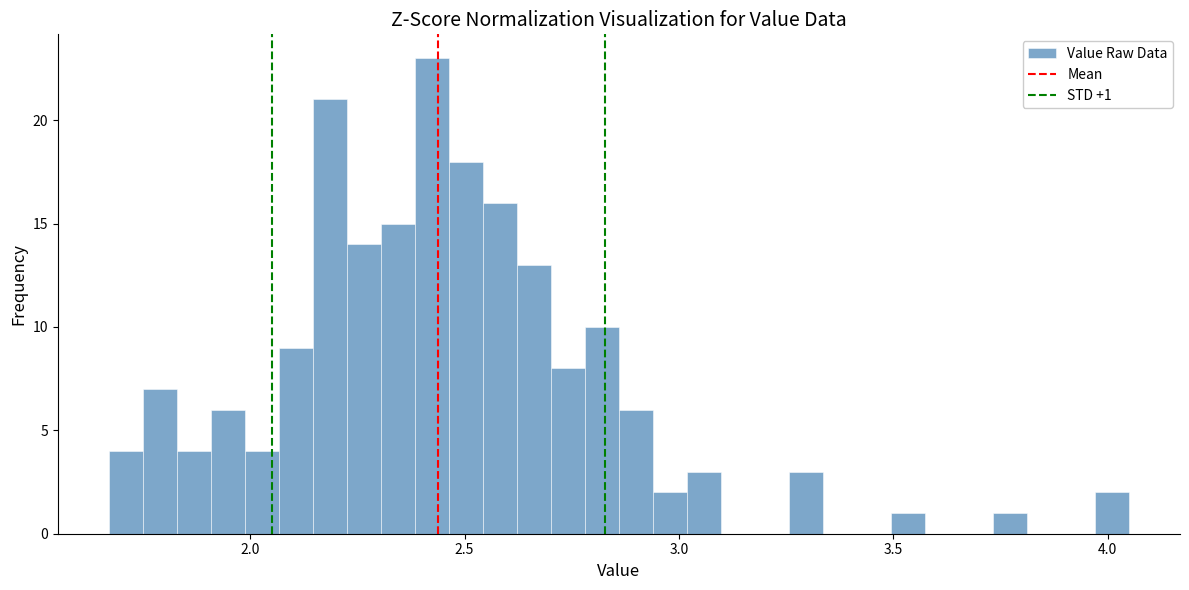

Read against the x-axis, roughly where is the centre of the tallest bar?

2.40